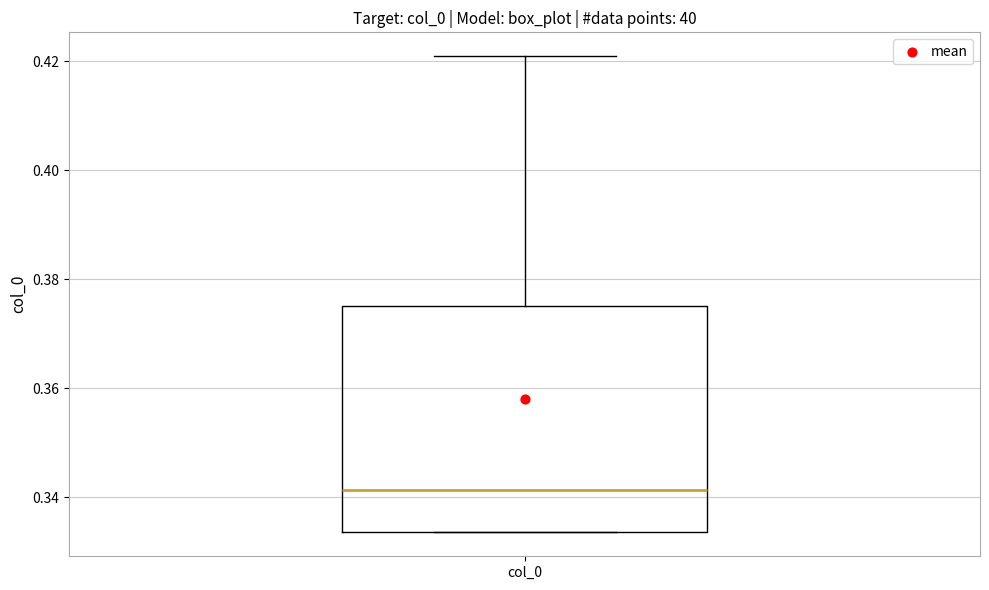

Transcribe this box plot: give where the median line is, the range the box spans, and where the two whiskers end, as read against the y-axis. The values are not printed on the chart, so give them approximately, as read against the axis.

median 0.342, box 0.334 to 0.376, whiskers 0.334 to 0.420